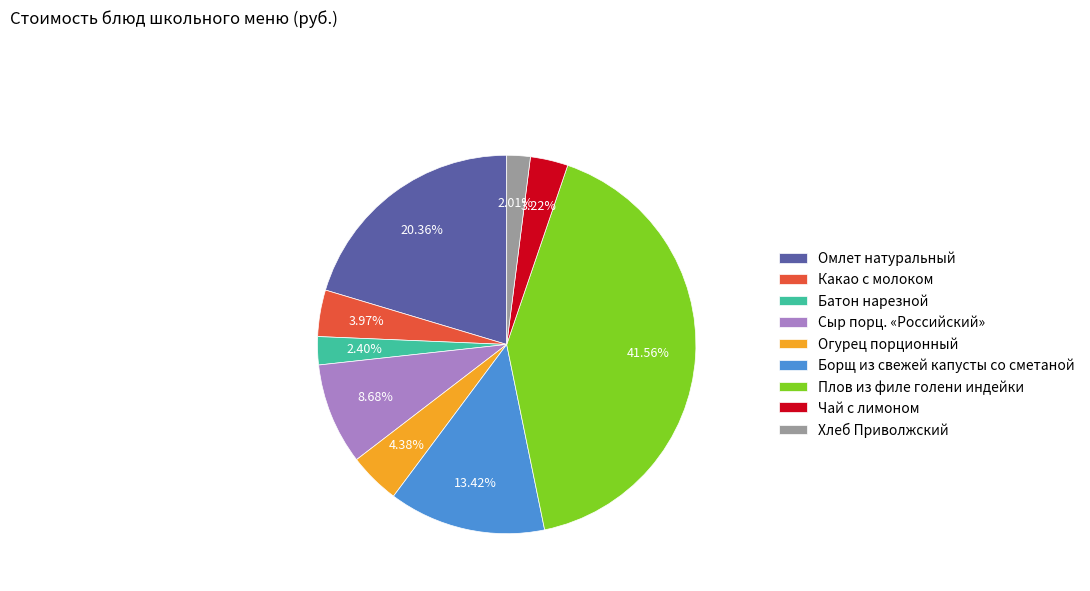

What is the largest slice in the pie chart?

Плов из филе голени индейки